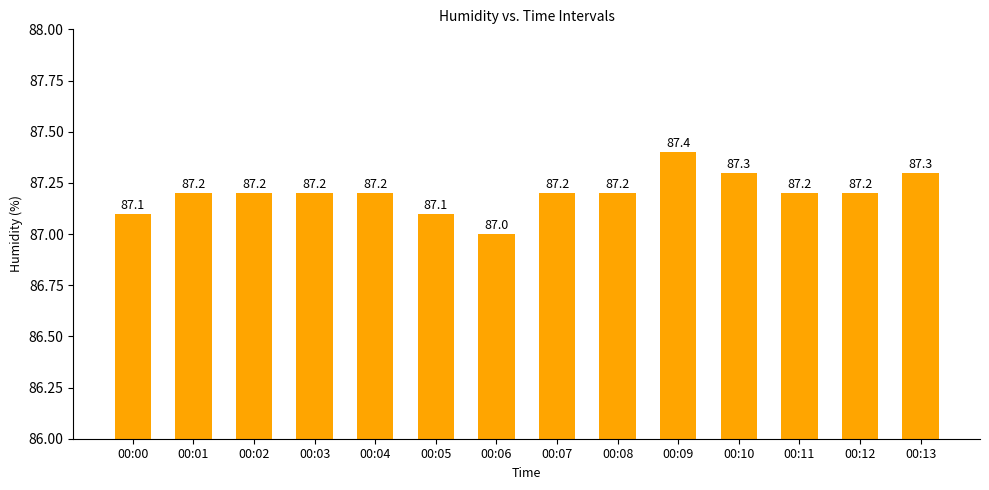

How many series are shown in this chart?

1